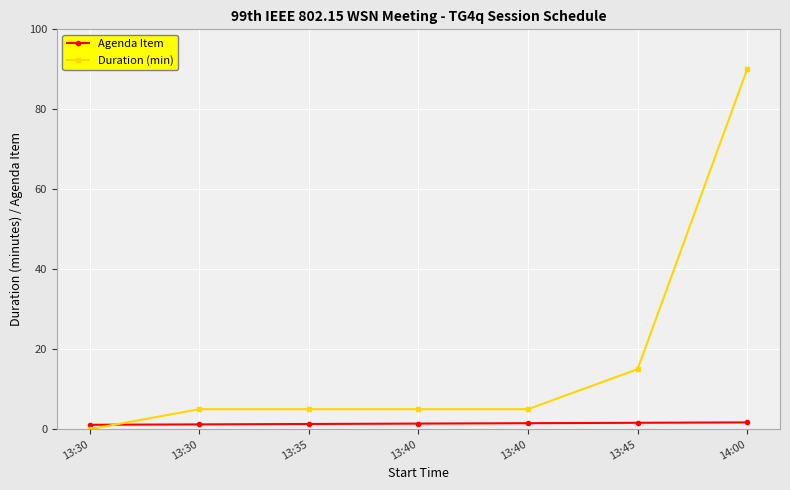

What is the value of the Agenda Item point at the 7th from the left?

1.7